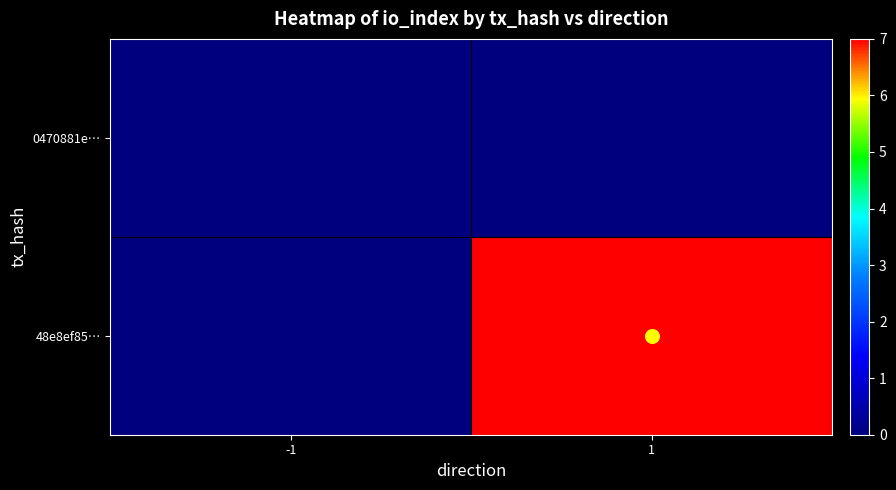

Which series changed the most between -1 and 1?

48e8ef85…